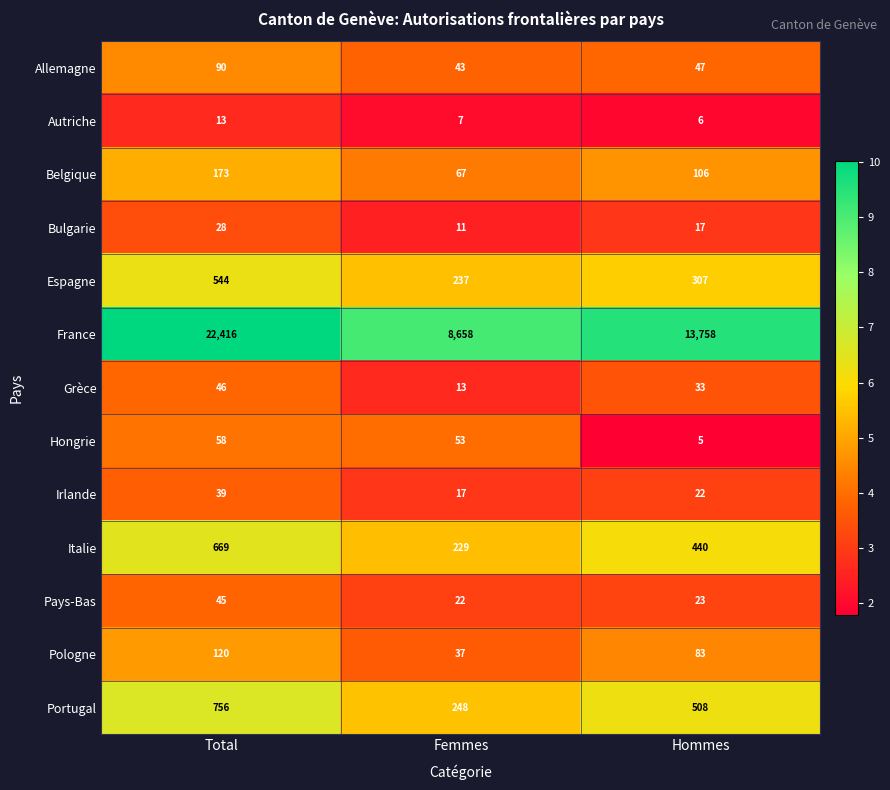

Count the number of data series in this chart.

13